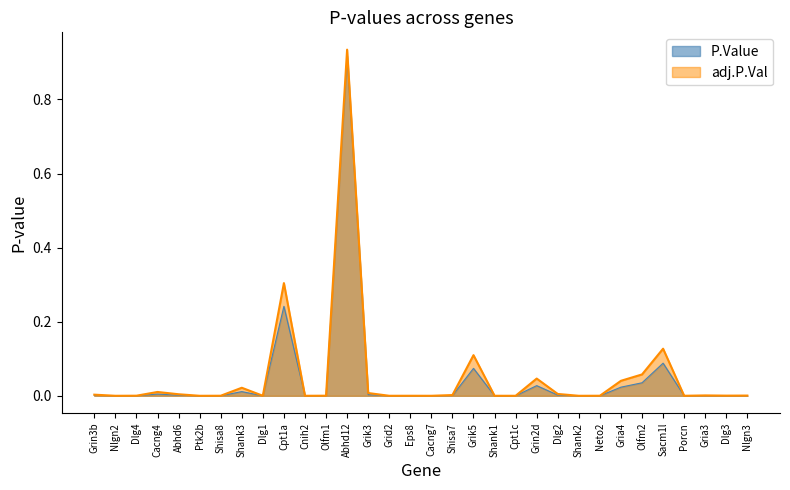

Which category has the highest value across all series?

Abhd12